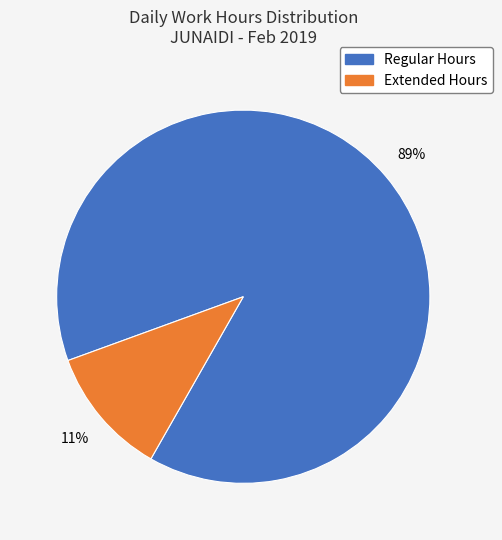

How many slices are in this pie chart?

2